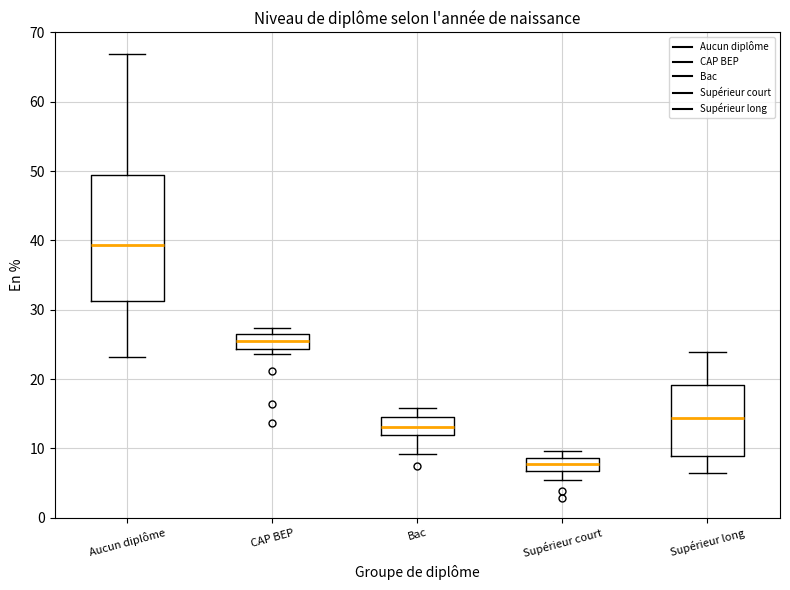

Reading left to right, transcribe this box plot: for each box, give where its median line is, the range the box spans, and where its two whiskers end, as read against the y-axis. The values are not printed on the chart, so give them approximately, as read against the axis.

Aucun diplôme: median 39, box 31 to 49, whiskers 23 to 67
CAP BEP: median 26 (inside the box), box 24 to 26, whiskers 24 (just below the box's lower edge) to 27
Bac: median 13, box 12 to 14, whiskers 9 to 16
Supérieur court: median 8, box 7 to 9, whiskers 5 to 10
Supérieur long: median 14, box 9 to 19, whiskers 6 to 24